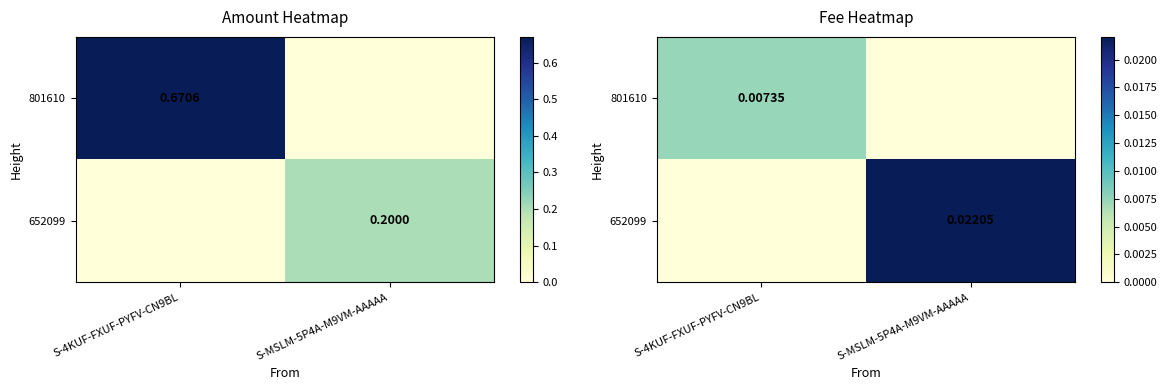

Count the 801610 values in the range 0 to 1.

2